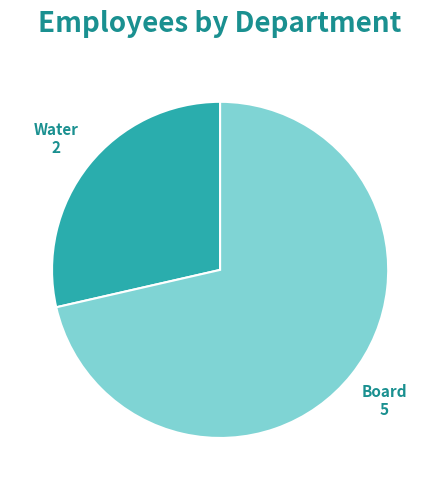

Is it true that Board is 71% of the pie?

True